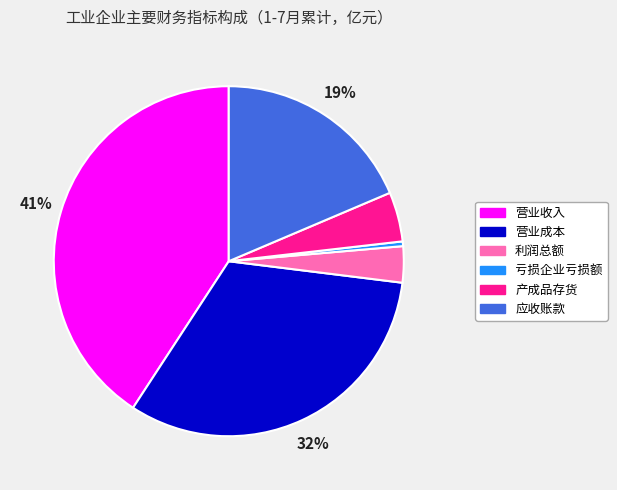

Is there any slice that represents more than half of the pie?

No